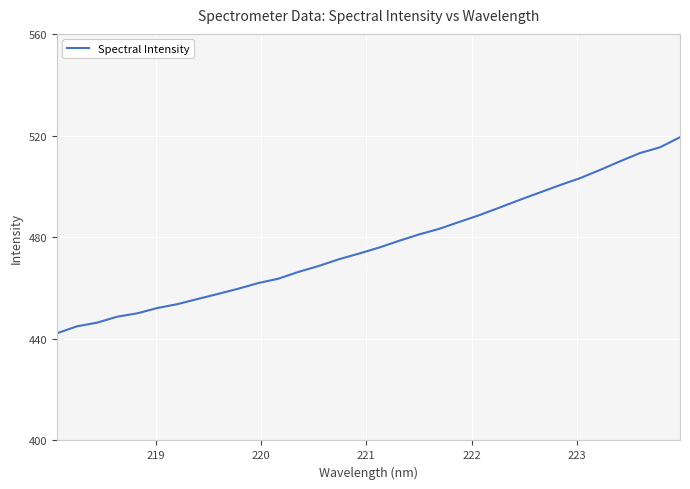

What is the minimum value shown in the chart?

442.2